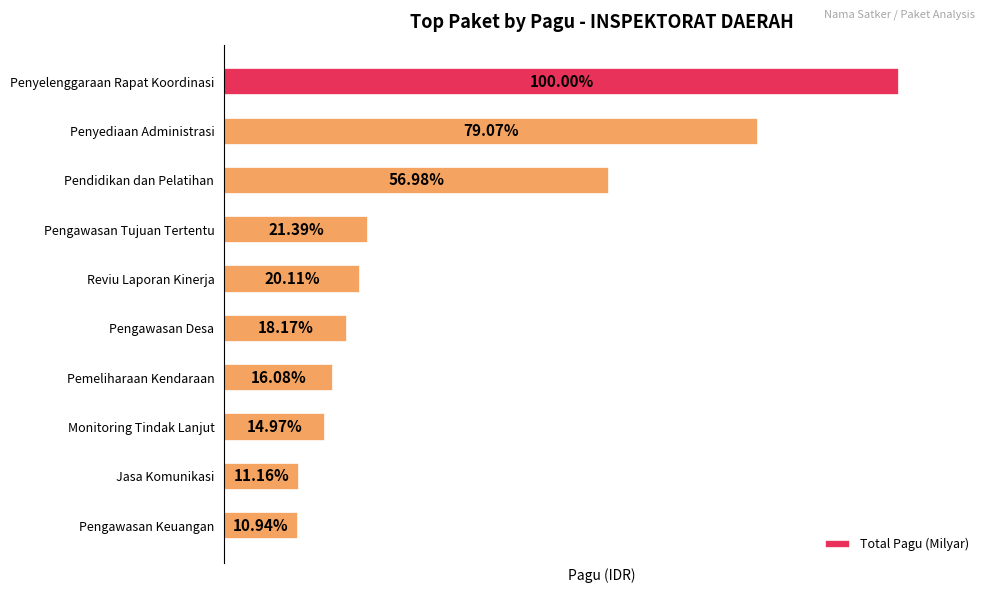

Are the bars horizontal?

Yes